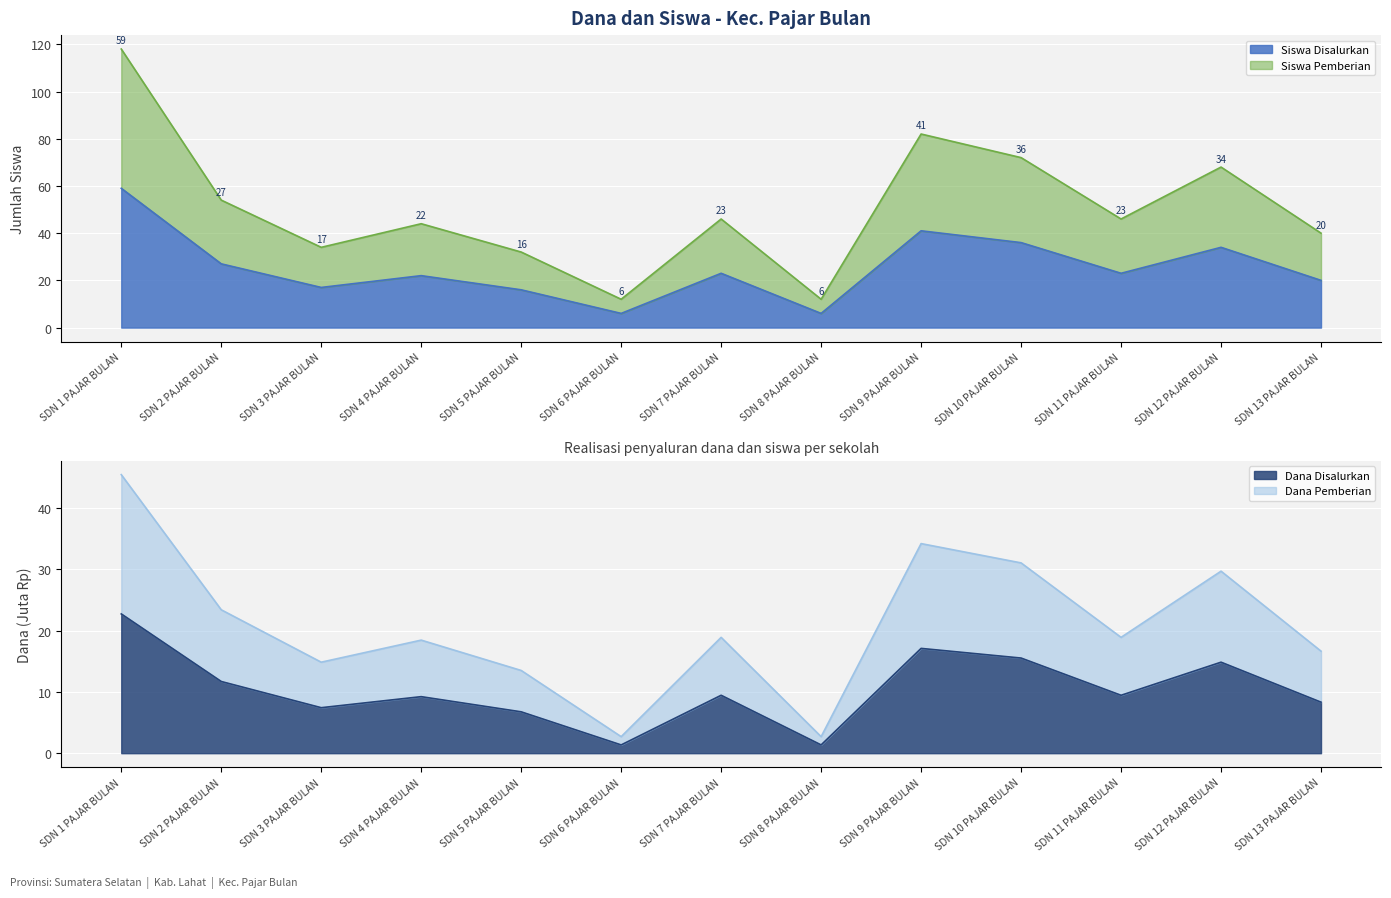

Which series has the largest total across all categories?

Siswa Pemberian